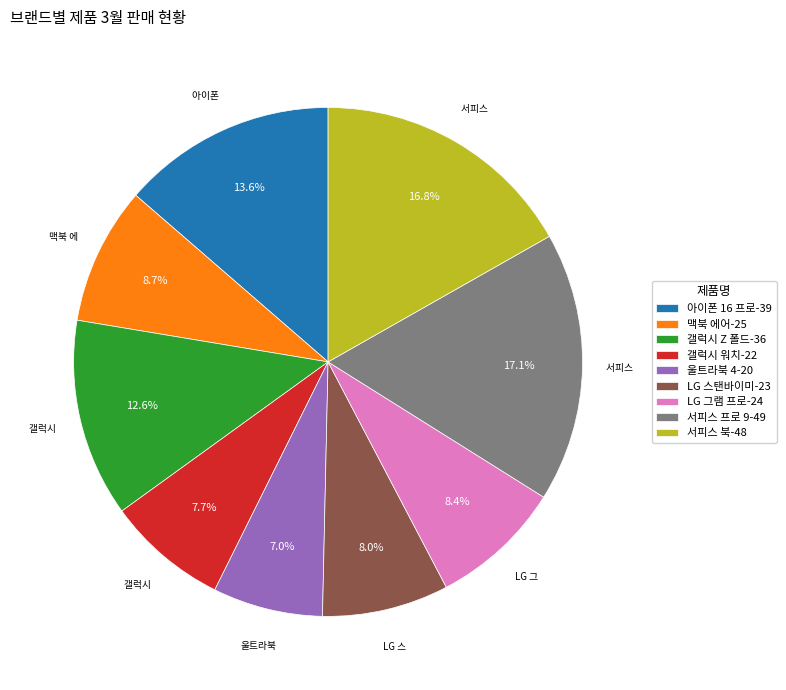

Is it true that 아이폰 16 프로 is 3% of the pie?

False